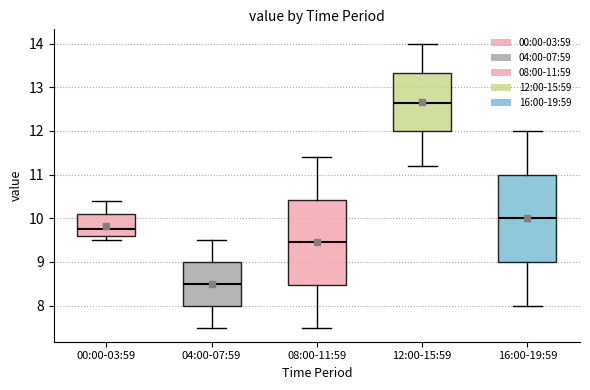

Which box's median line is the lowest?

04:00-07:59